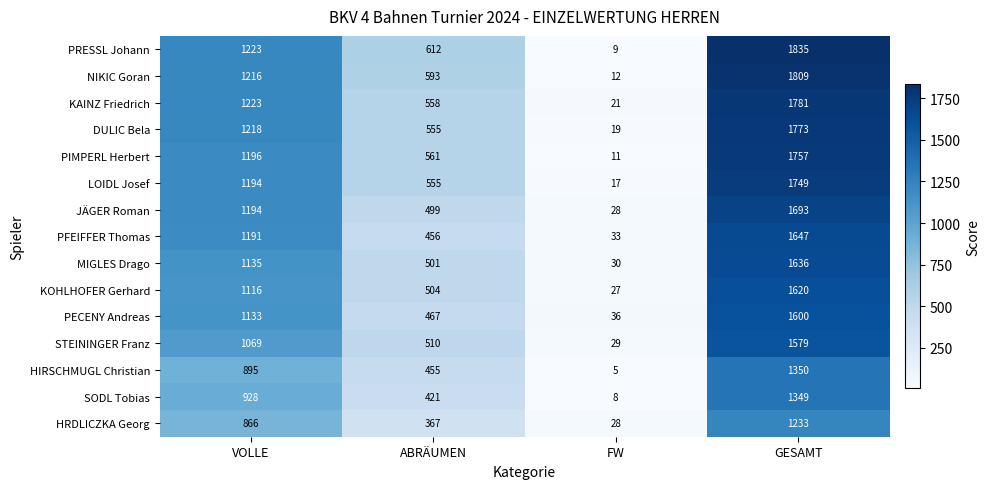

At which category is the sum across all series the highest?

GESAMT